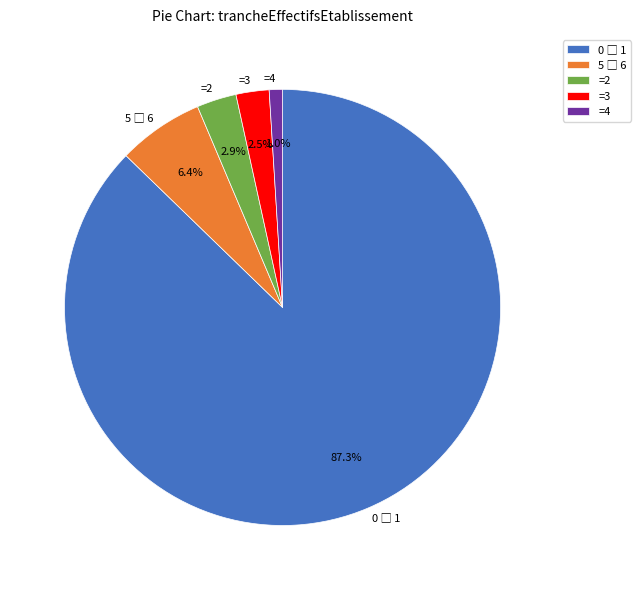

What is the smallest slice in the pie chart?

=4